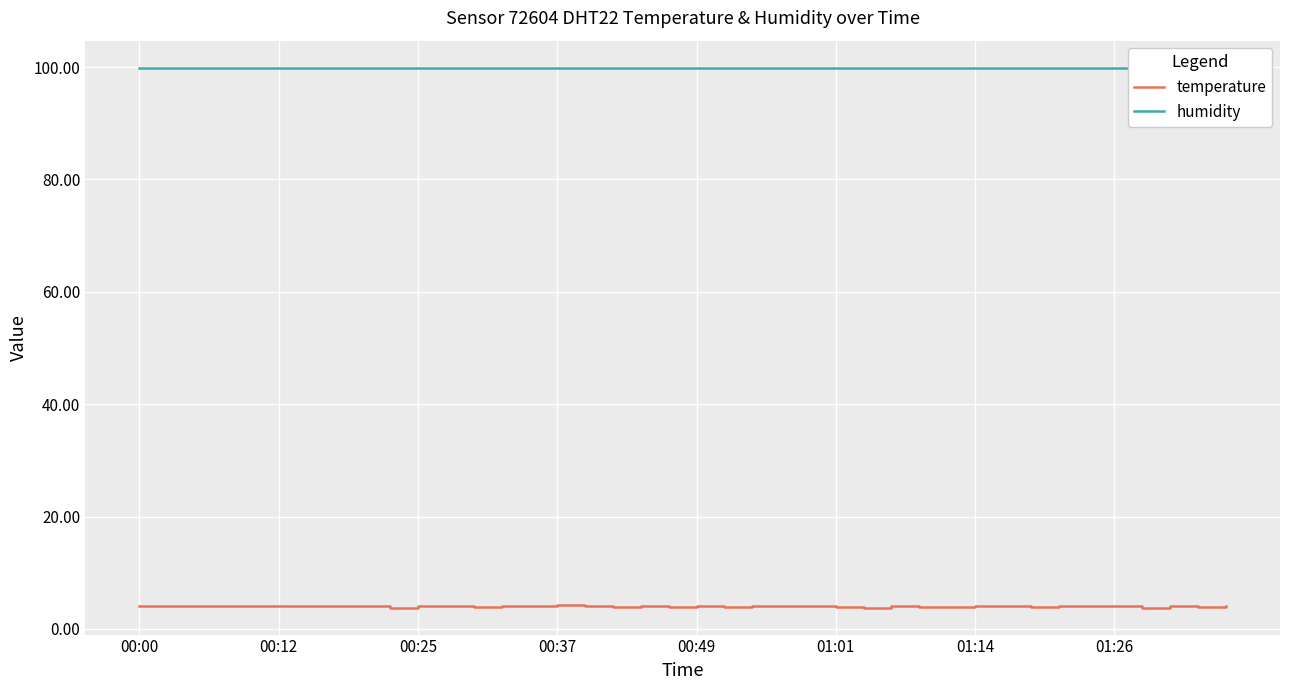

Which category has the highest value in the temperature series?

00:37